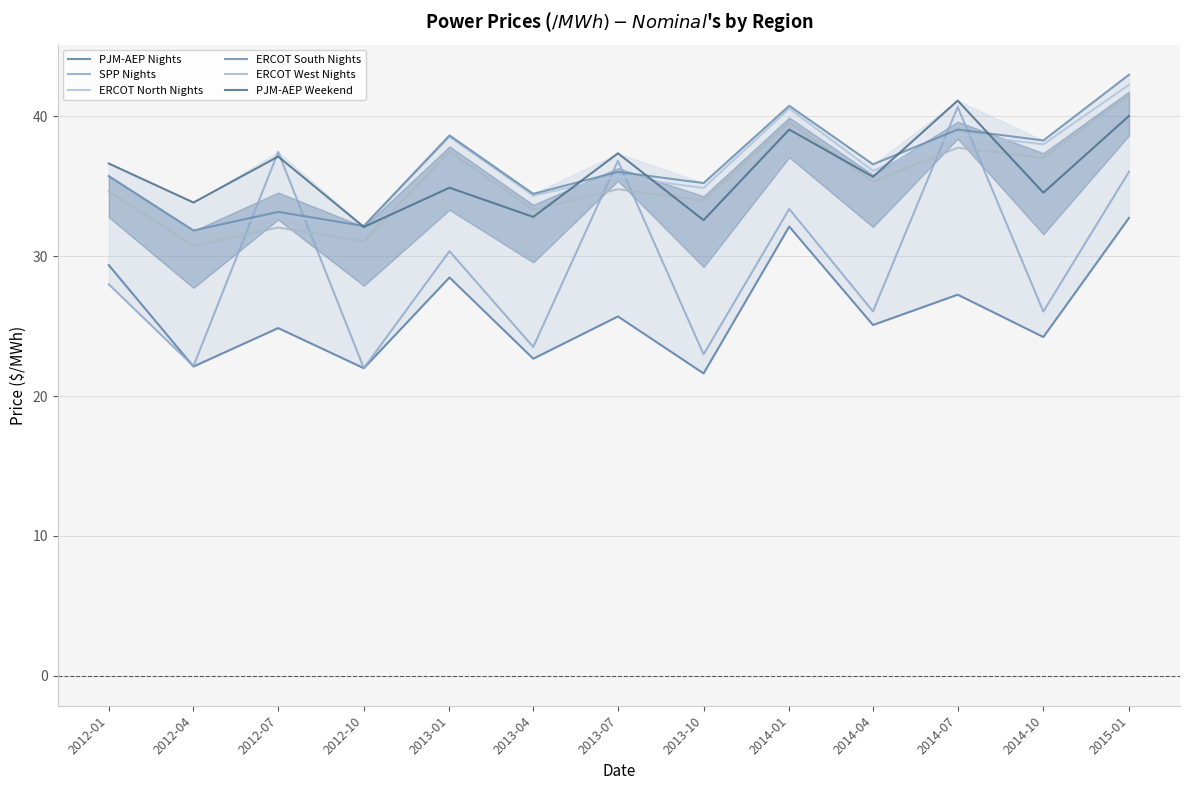

Which series has the largest total across all categories?

ERCOT South Nights